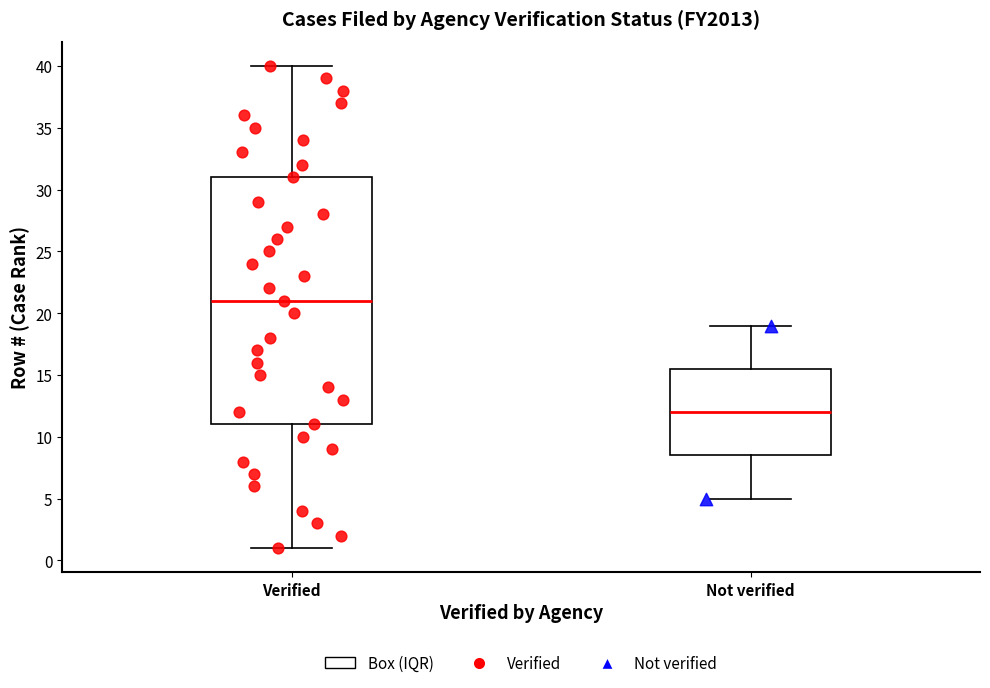

Reading left to right, read every box against the y-axis: the position of its median line, the range the box covers, and the ends of its whiskers. The values are not printed on the chart, so give them approximately, as read against the axis.

Verified: median 21.0, box 11.0 to 31.0, whiskers 1.0 to 40.0
Not verified: median 12.0, box 8.5 to 15.5, whiskers 5.0 to 19.0